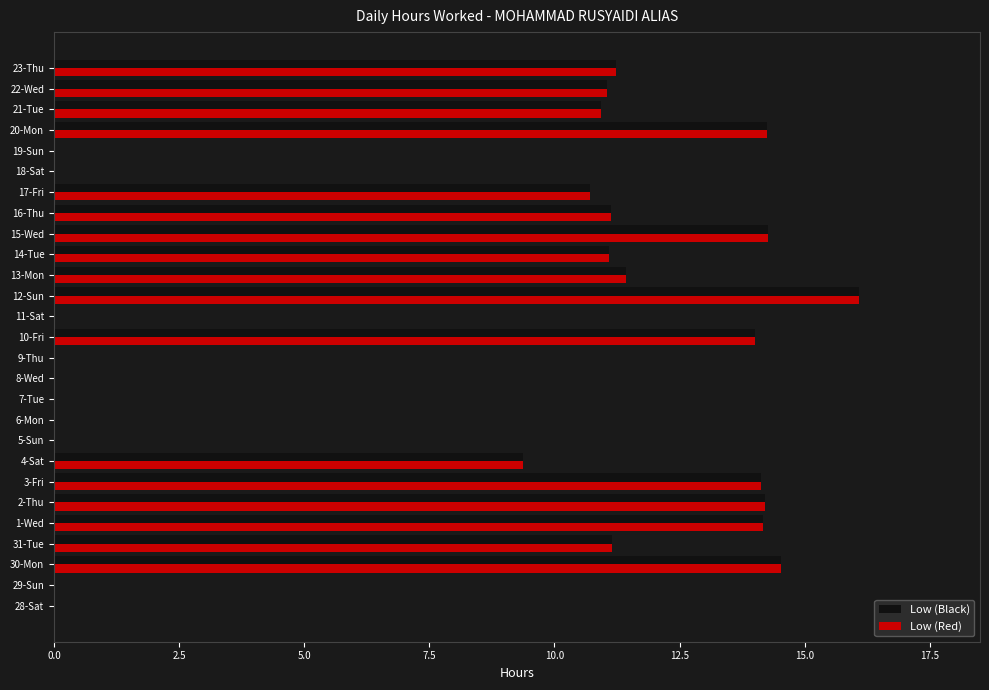

What is the sum of all Low (Red) values?

213.8